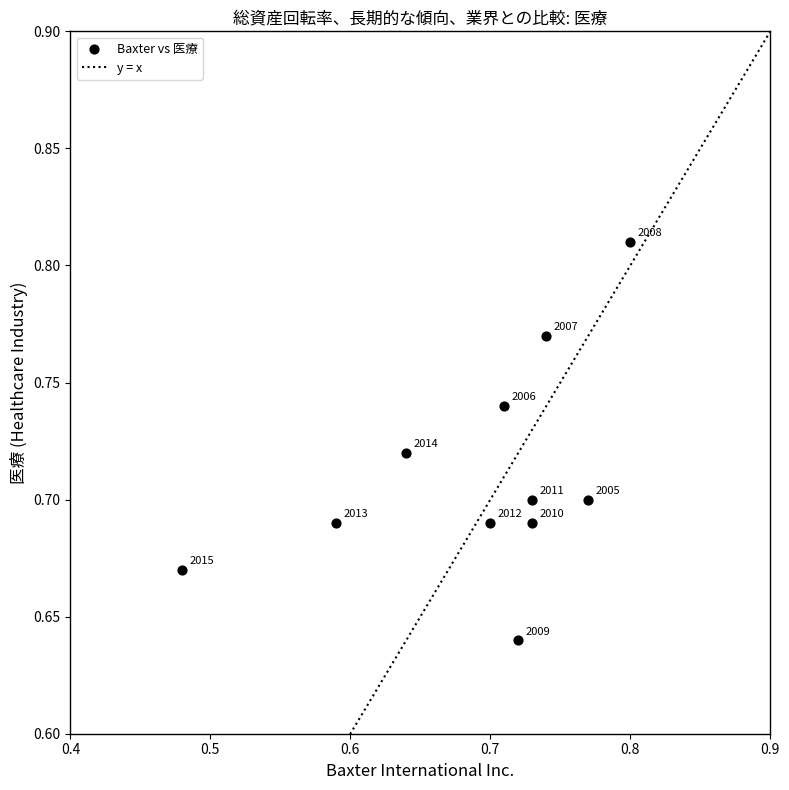

What is the range of X values (max minus min)?

0.3